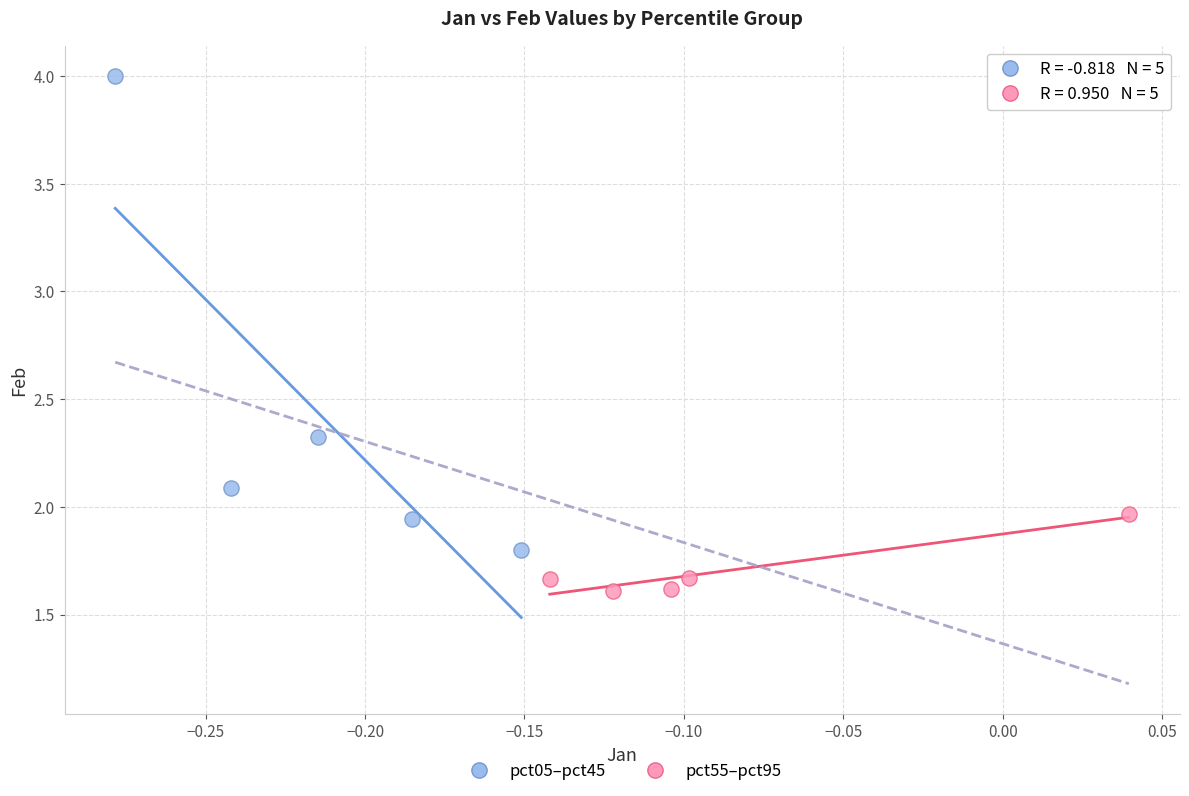

Which series reaches the maximum Y coordinate?

pct05–pct45